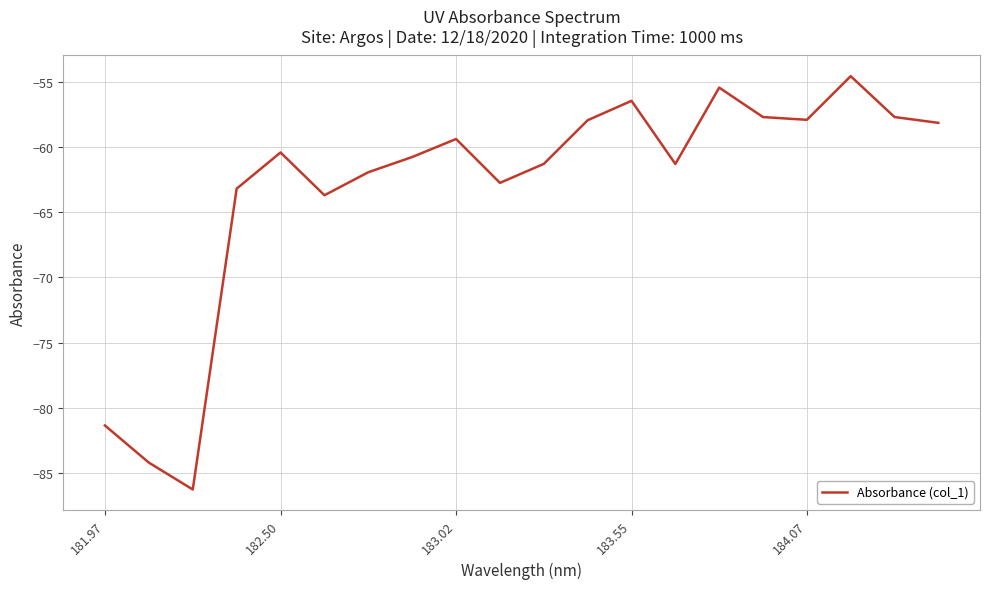

What is the minimum value shown in the chart?

-86.3